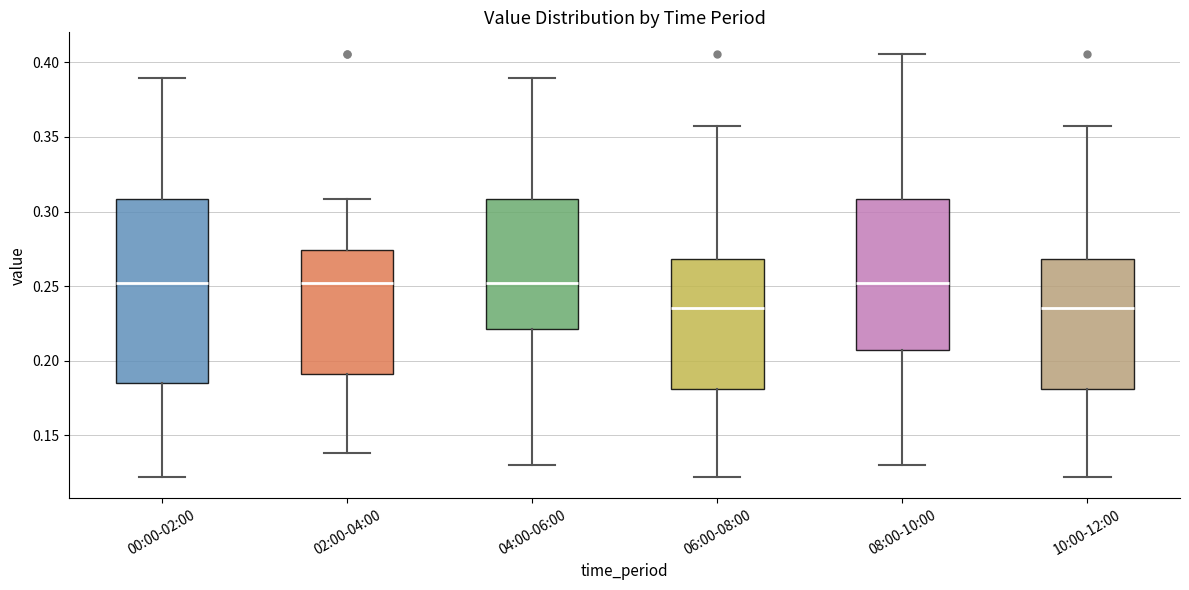

Which box is the tallest, from its lower edge to its upper edge?

00:00-02:00